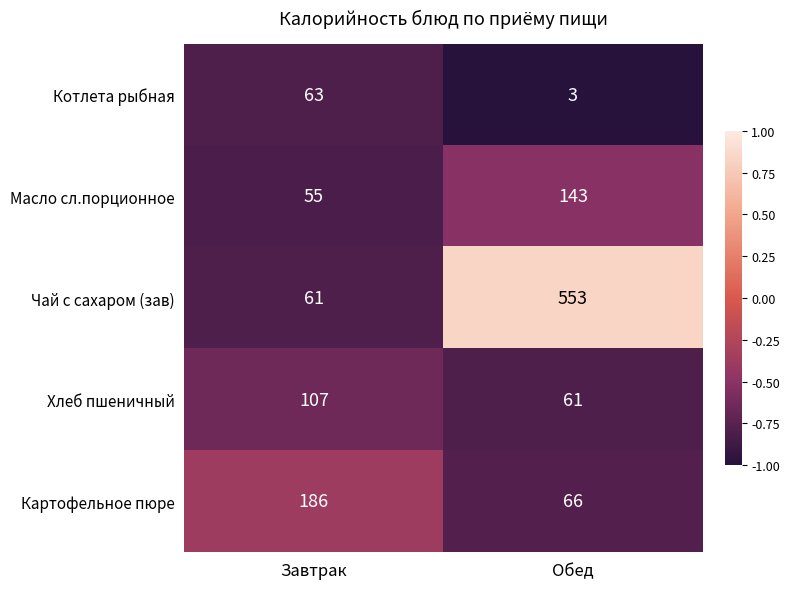

What is the total value across all series at Обед?

826